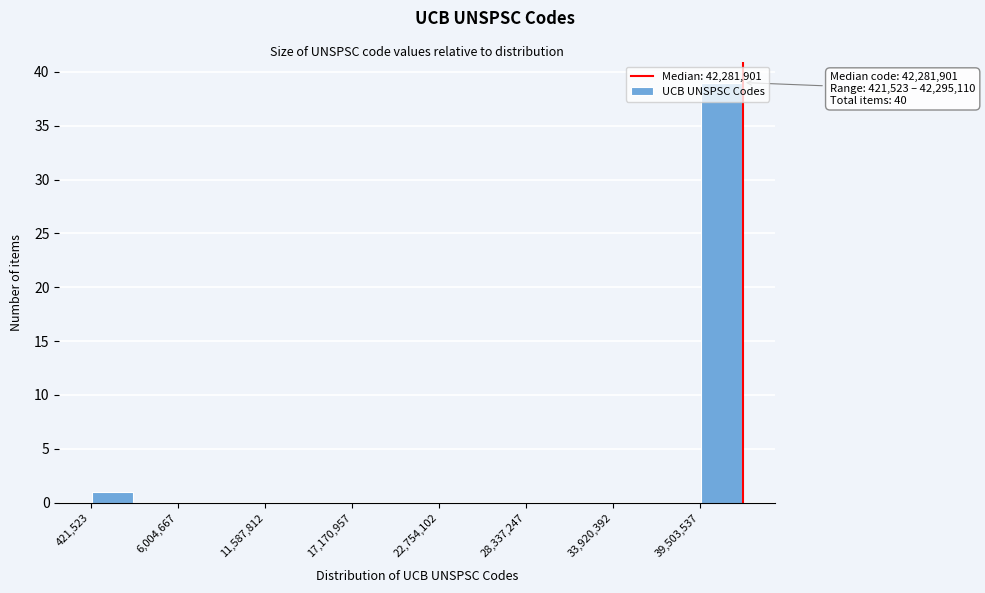

Read against the x-axis, roughly where is the centre of the tallest bar?

41000000